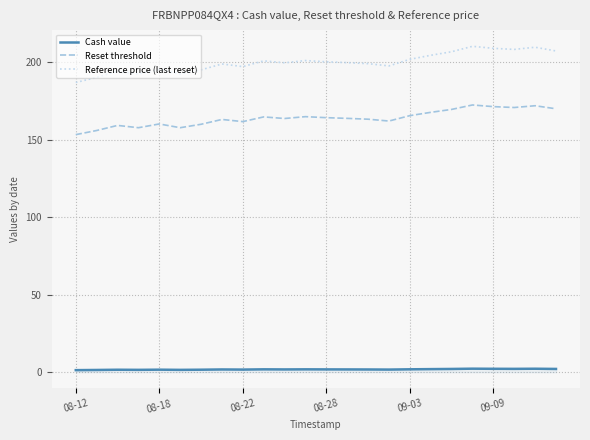

What are all the series names shown in the legend?

Cash value, Reset threshold, Reference price (last reset)